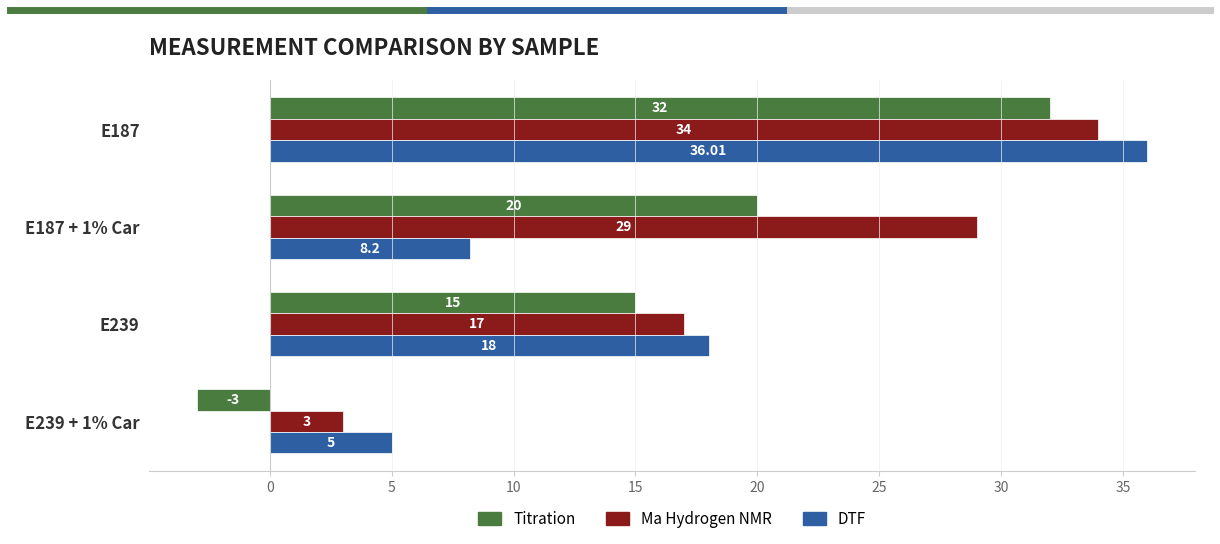

Which series changed the most between E239 and E239 + 1% Car?

Titration